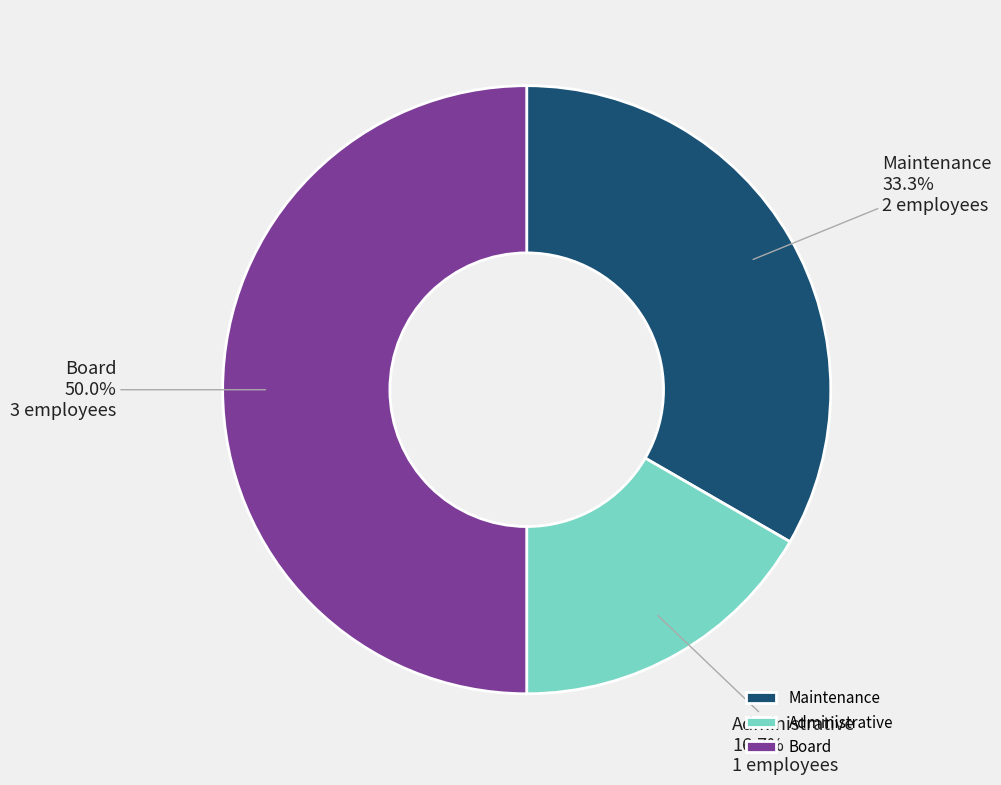

To the nearest percent, what is the average slice percentage?

33%